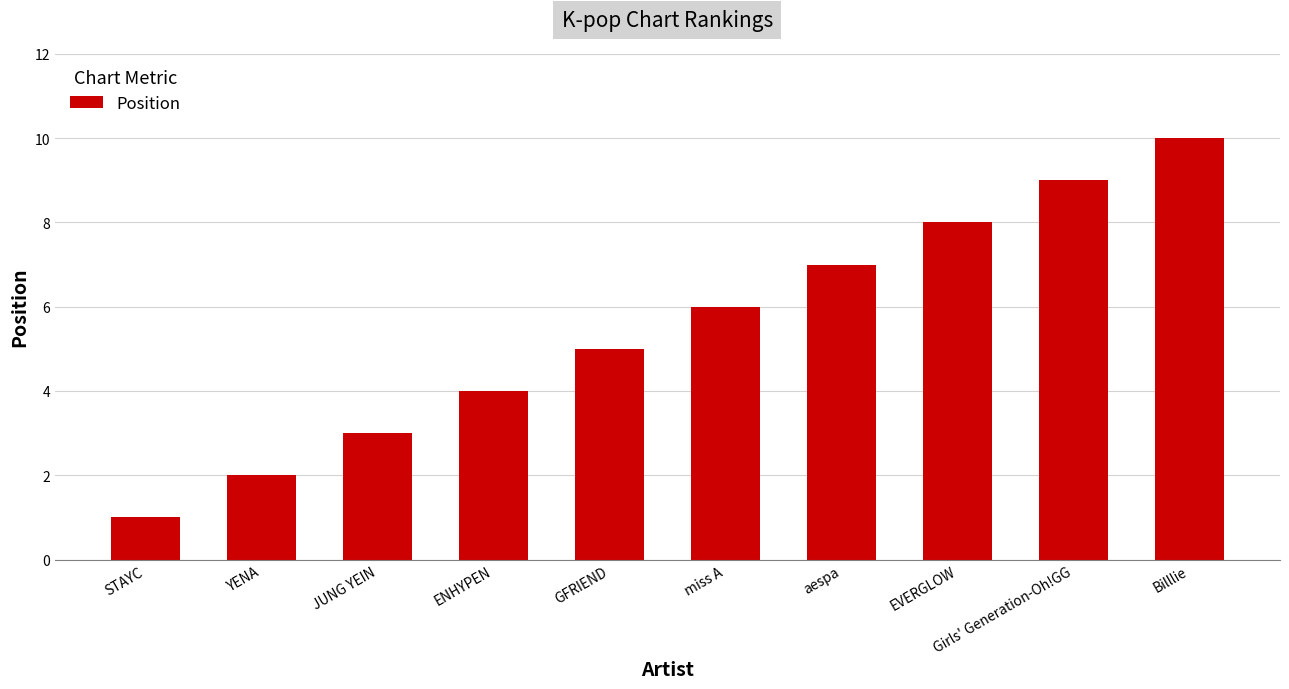

What is the change in value from YENA to JUNG YEIN?

+1